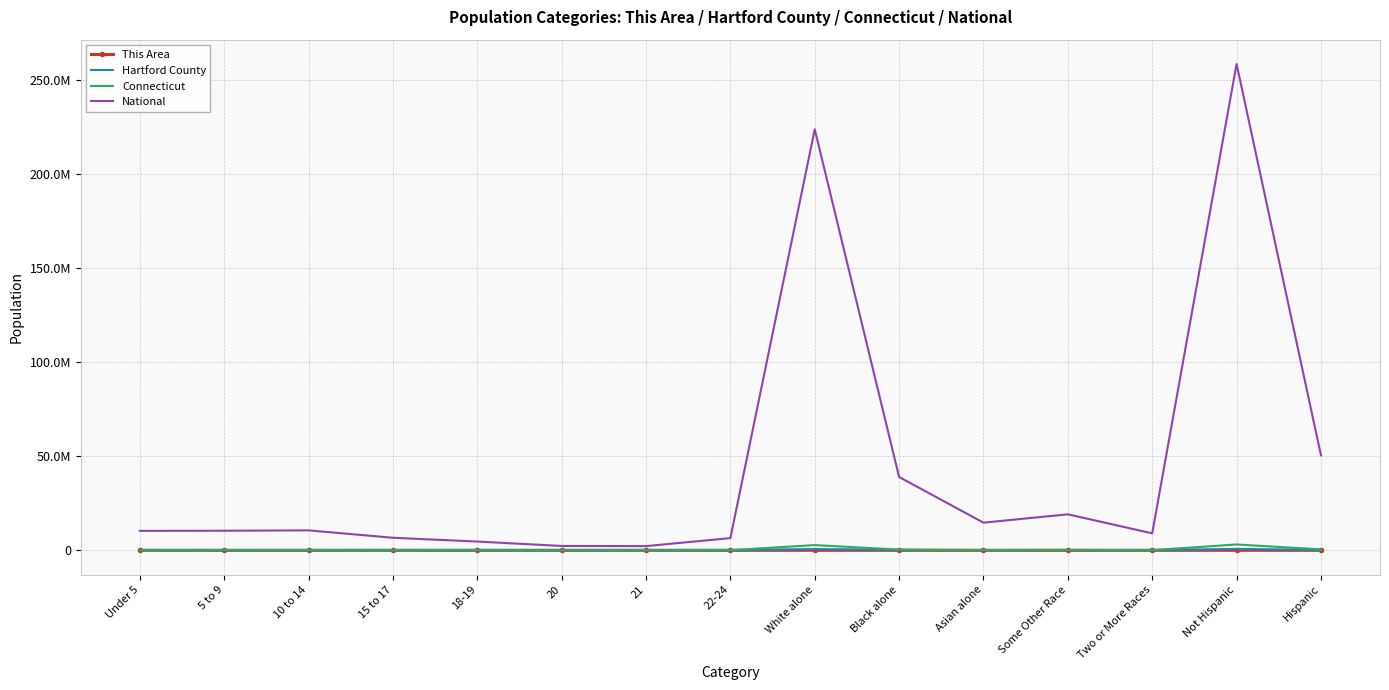

Which series has the largest total across all categories?

National